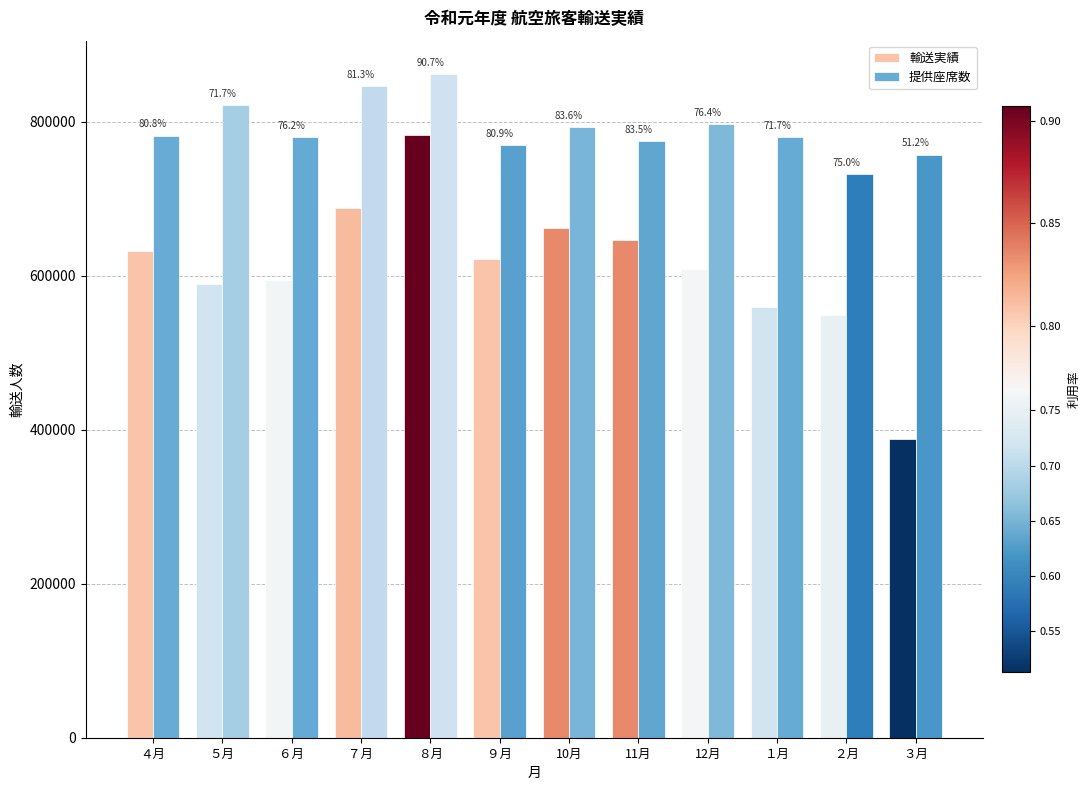

At how many categories does at least one series exceed 598725?

12